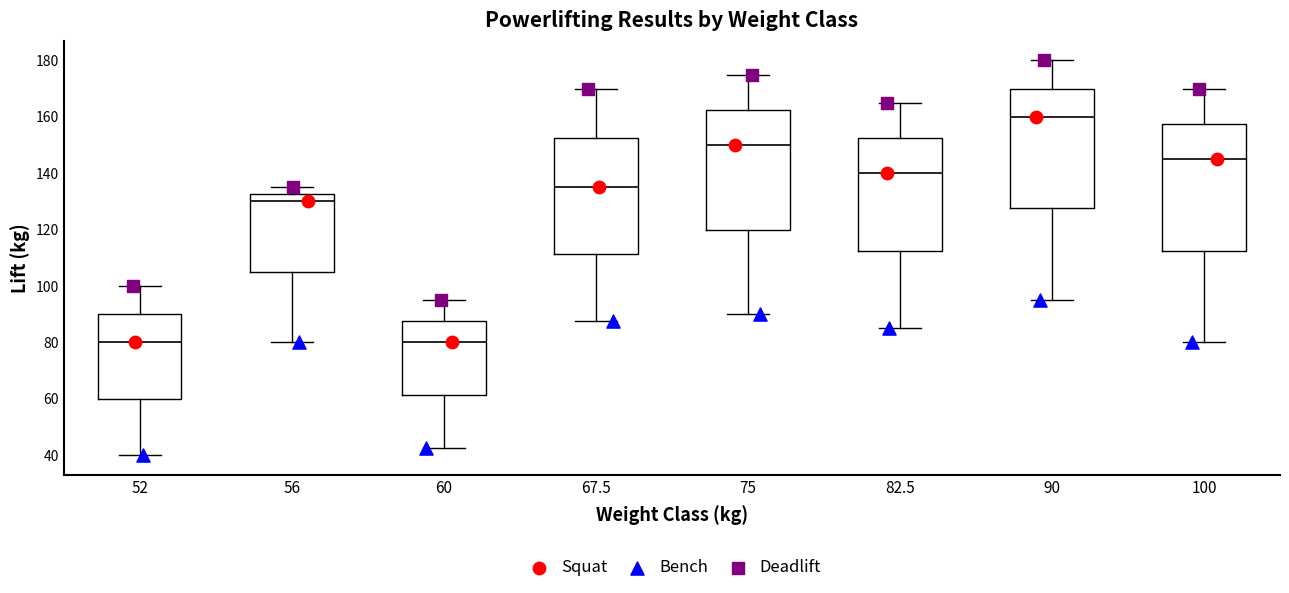

Reading left to right, read every box against the y-axis: the position of its median line, the range the box covers, and the ends of its whiskers. The values are not printed on the chart, so give them approximately, as read against the axis.

52: median 80, box 60 to 90, whiskers 40 to 100
56: median 130, box 106 to 132, whiskers 80 to 136
60: median 80, box 62 to 88, whiskers 42 to 96
67.5: median 136, box 112 to 152, whiskers 88 to 170
75: median 150, box 120 to 162, whiskers 90 to 176
82.5: median 140, box 112 to 152, whiskers 86 to 166
90: median 160, box 128 to 170, whiskers 96 to 180
100: median 146, box 112 to 158, whiskers 80 to 170